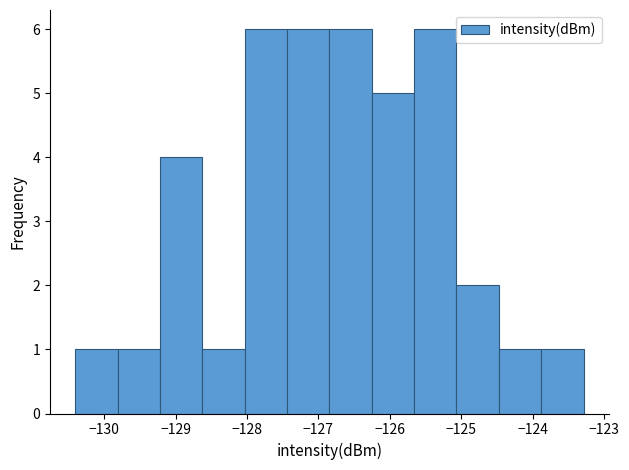

Reading left to right, transcribe this chart: for each bar, give the range it covers on the x-axis and its height. Neither the bar edges nor the heights are printed on the chart, so give them approximately, as read against the axes.

-130.4 to -129.8: 1
-129.8 to -129.2: 1
-129.2 to -128.6: 4
-128.6 to -128.0: 1
-128.0 to -127.4: 6
-127.4 to -126.8: 6
-126.8 to -126.3: 6
-126.3 to -125.7: 5
-125.7 to -125.1: 6
-125.1 to -124.5: 2
-124.5 to -123.9: 1
-123.9 to -123.3: 1